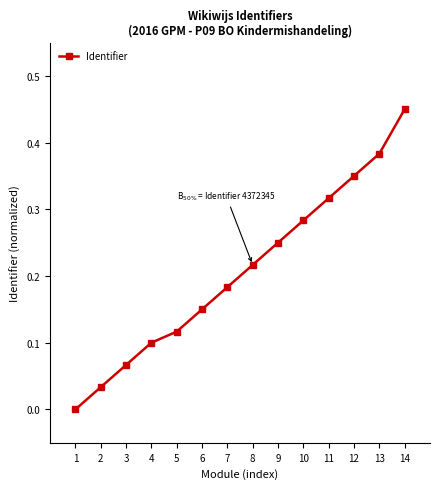

List the labels in order of value, smallest first.

1, 2, 3, 4, 5, 6, 7, 8, 9, 10, 11, 12, 13, 14